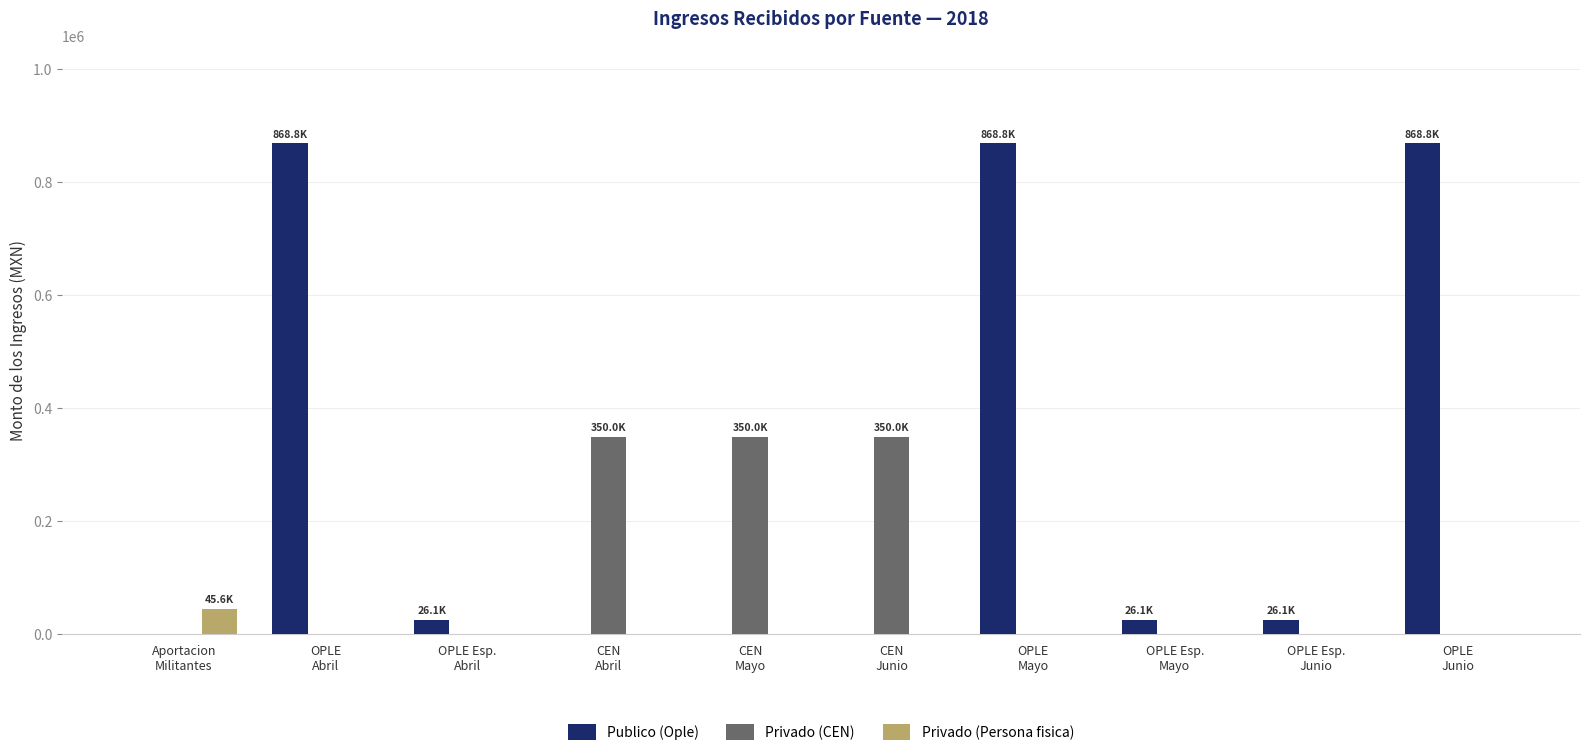

What is the highest value of the Privado (CEN) series?

350000.0